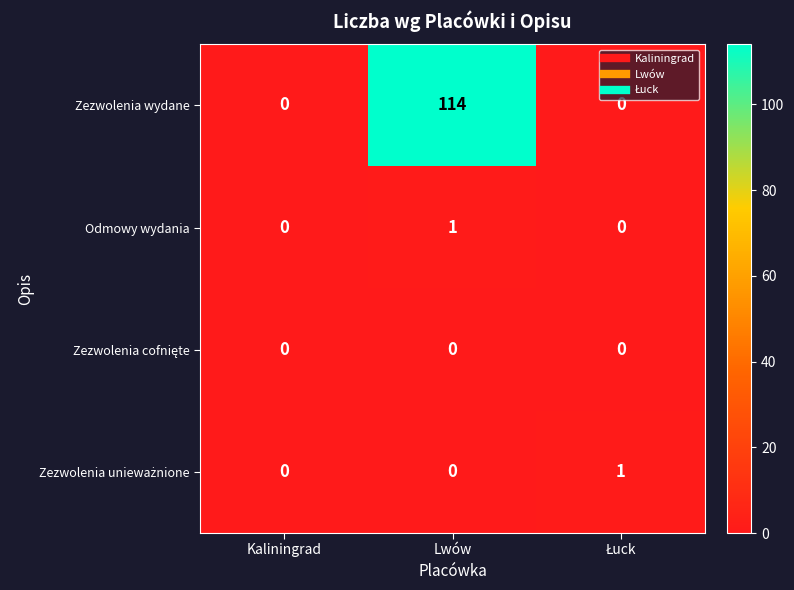

At which label does Zezwolenia wydane reach its peak?

Lwów